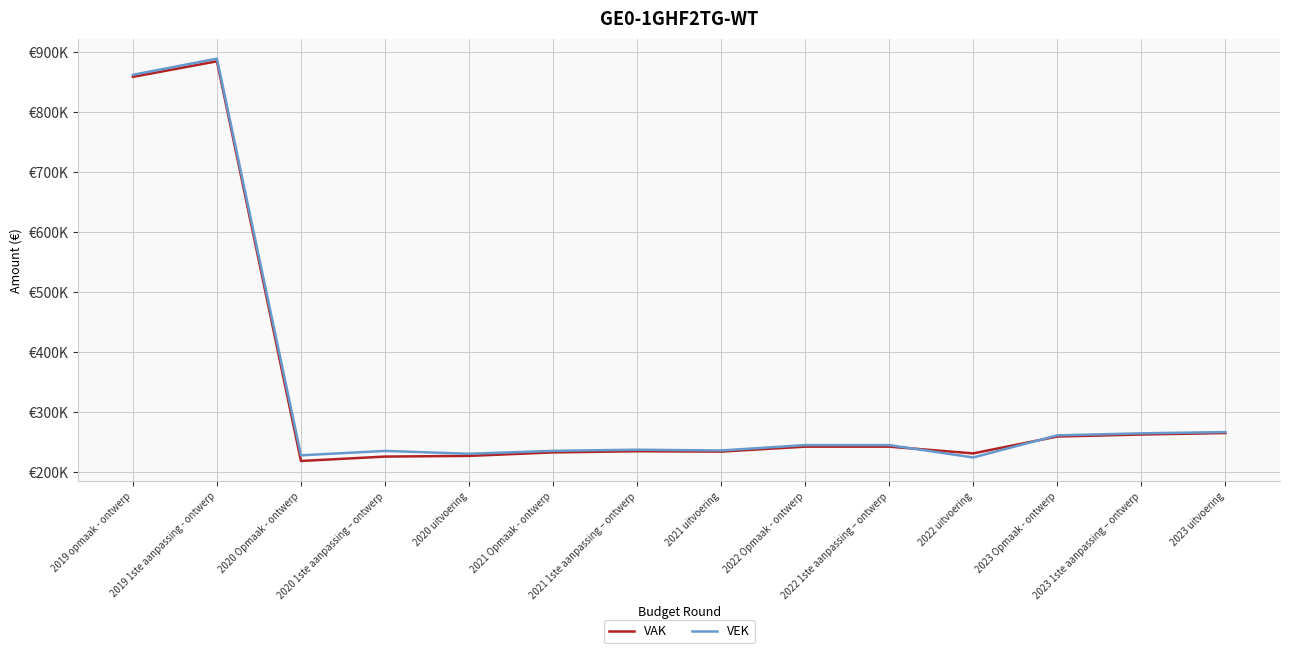

List the series in order of their peak value, highest first.

VEK, VAK